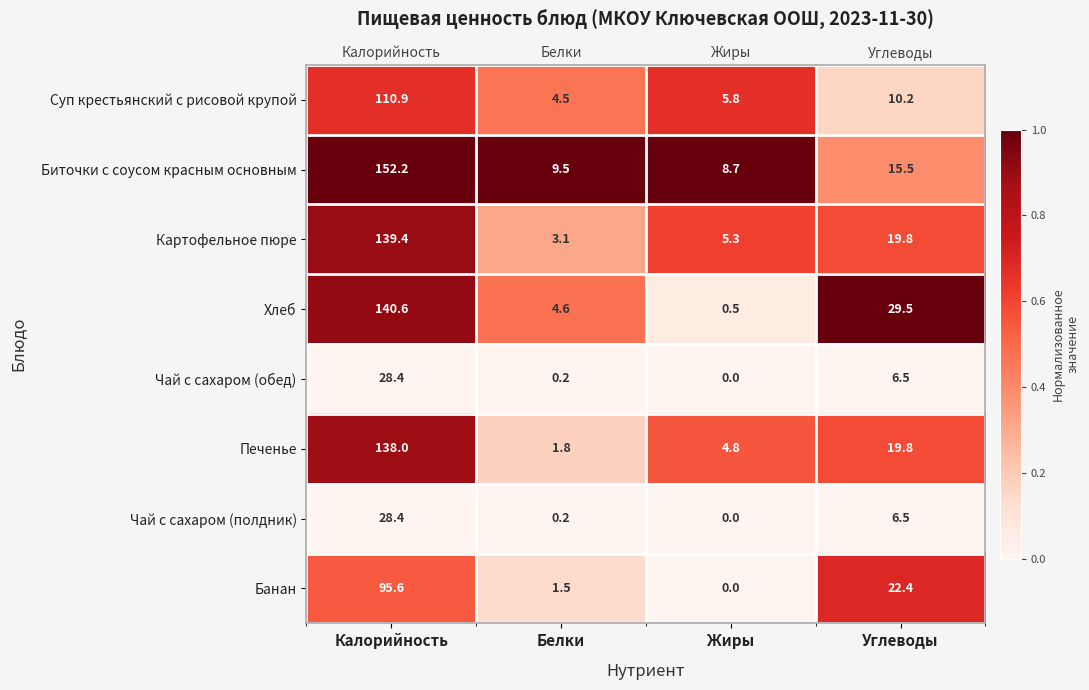

Count the number of categories in the chart.

4